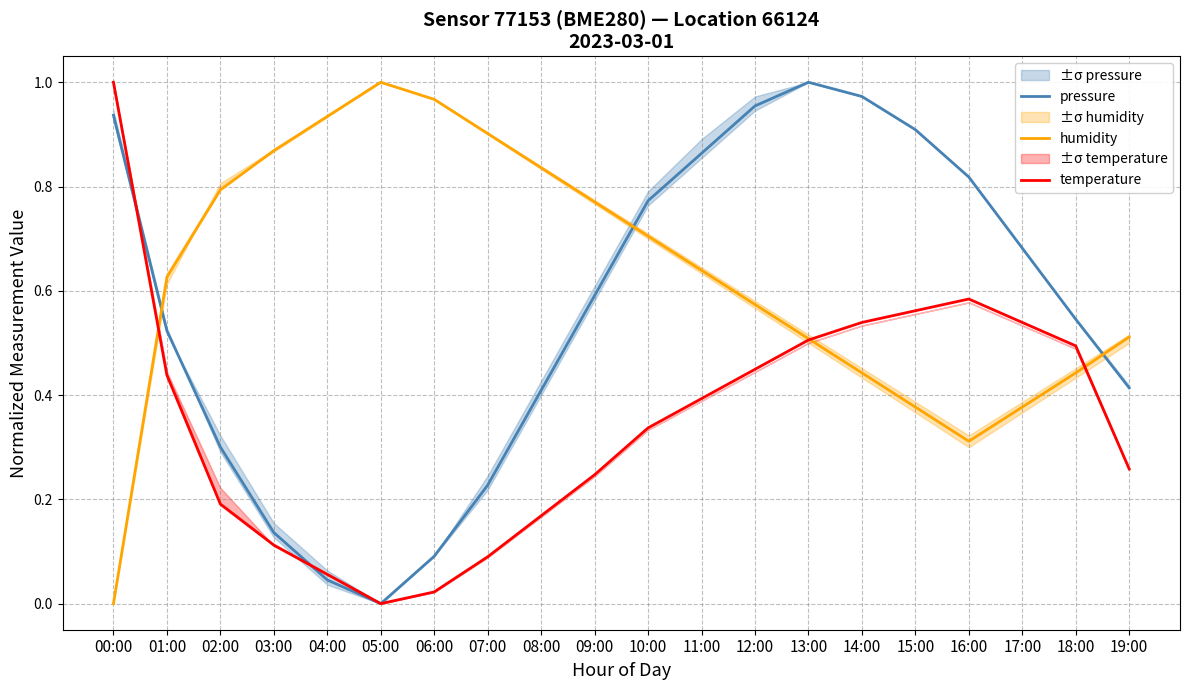

True or false: temperature has a value of 0.2 at 02:00.

True